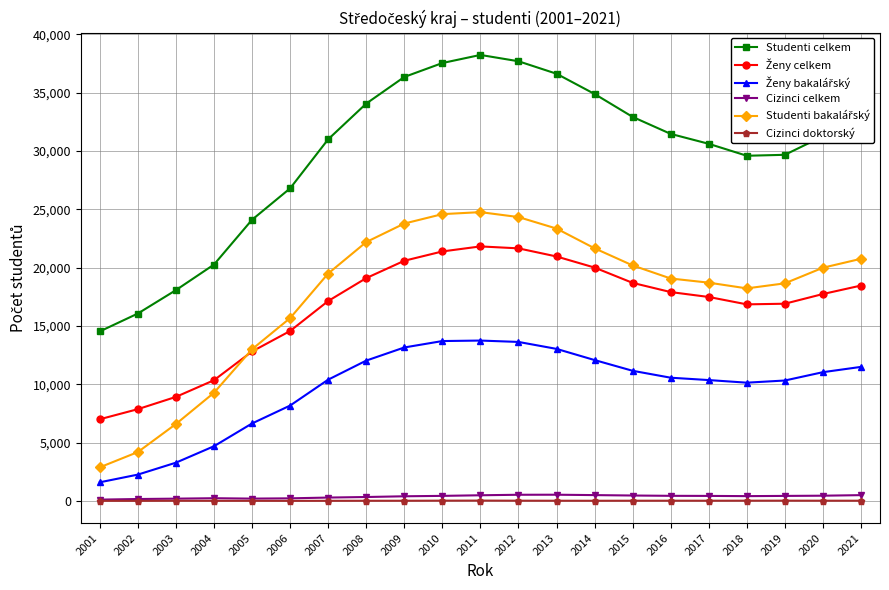

What is the greatest value displayed?

38236